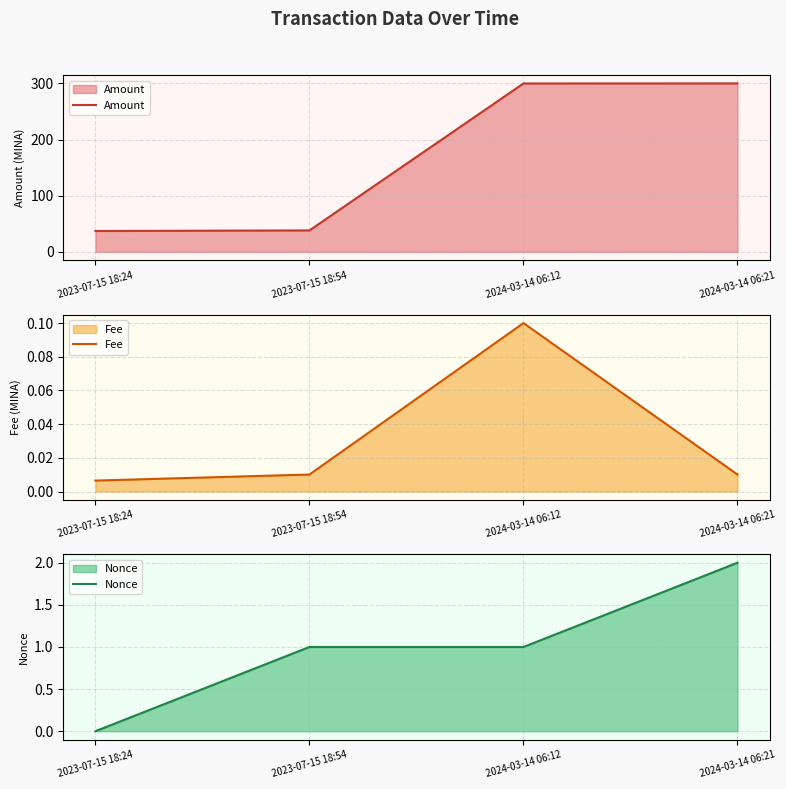

Reading left to right, list all the values displayed in this chart.

Amount: 37.2	38.2	299.9	300.0
Fee: 0.0	0.0	0.1	0.0
Nonce: 0.0	1.0	1.0	2.0